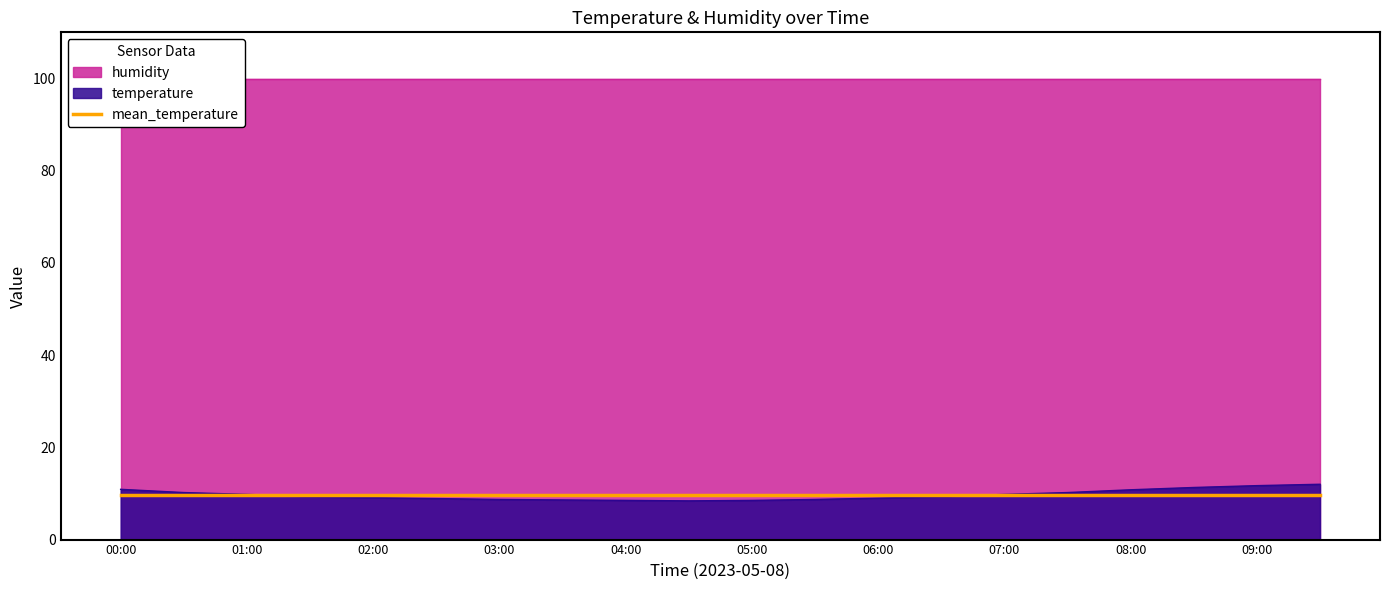

What is the label of the 15th point from the right?

02:30